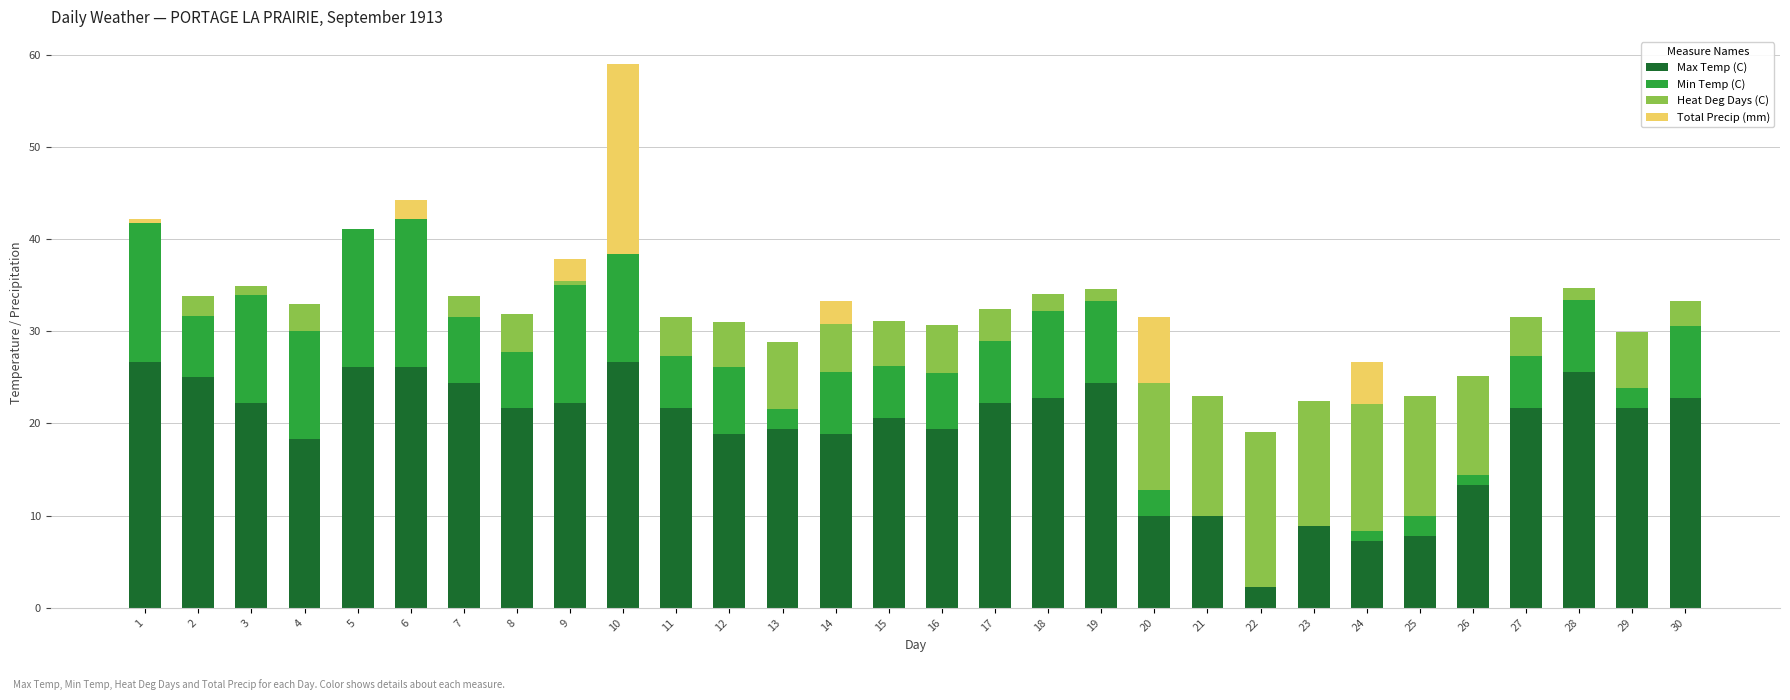

Between 10 and 24, which is larger?

10